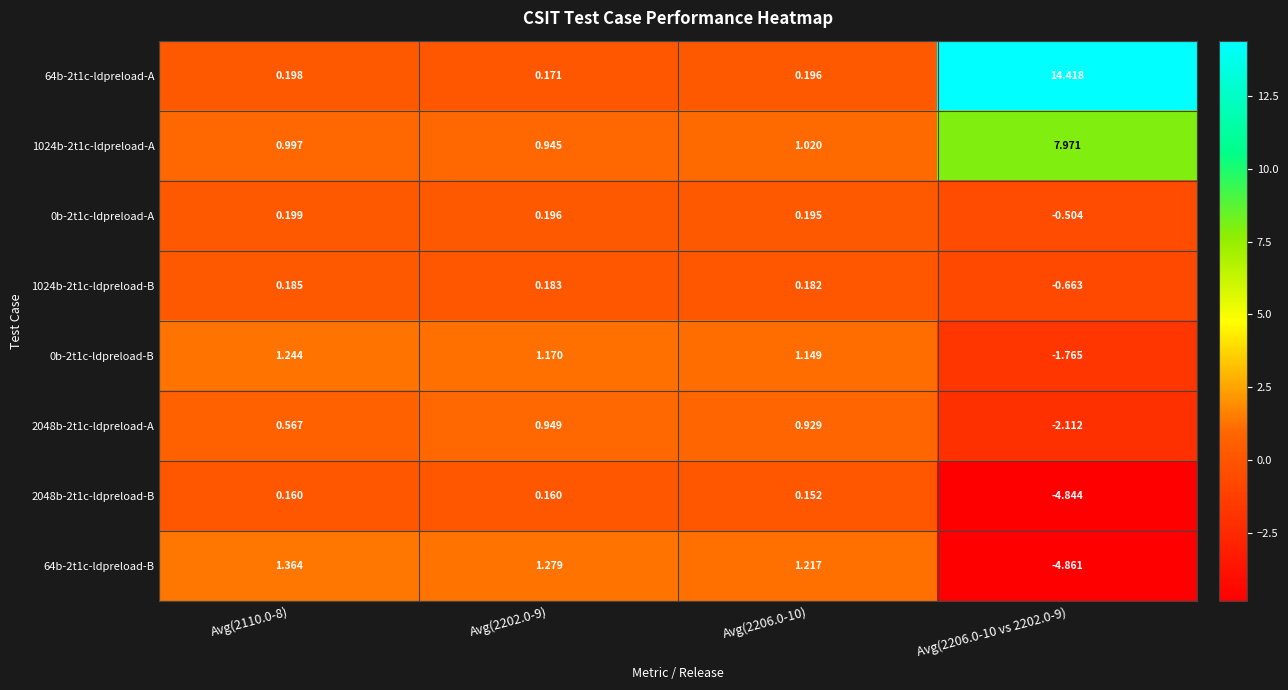

Is the value of 1024b-2t1c-ldpreload-A at Avg(2206.0-10) greater than the value of 2048b-2t1c-ldpreload-B at Avg(2206.0-10 vs 2202.0-9)?

Yes